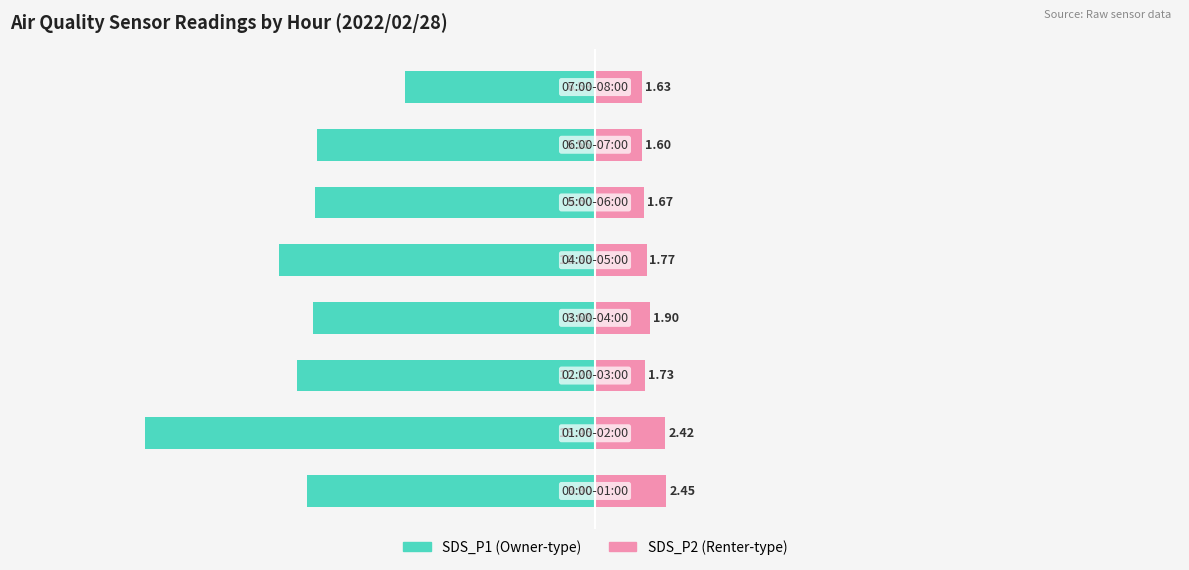

Which series changed the most between −20 and 5?

SDS_P1